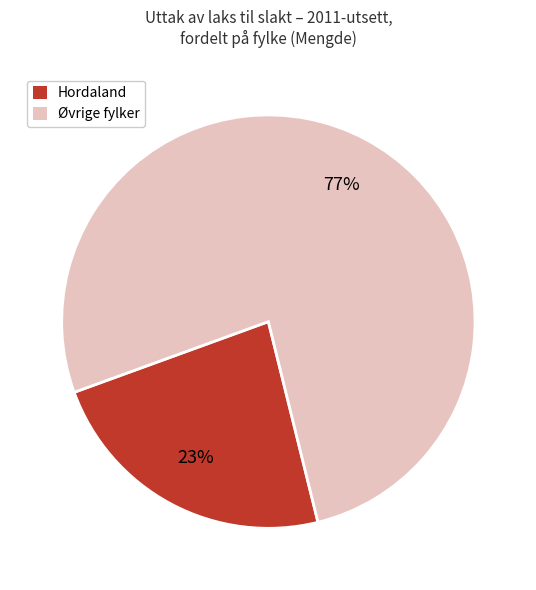

Do Hordaland and Øvrige fylker together represent more than half of the pie?

Yes